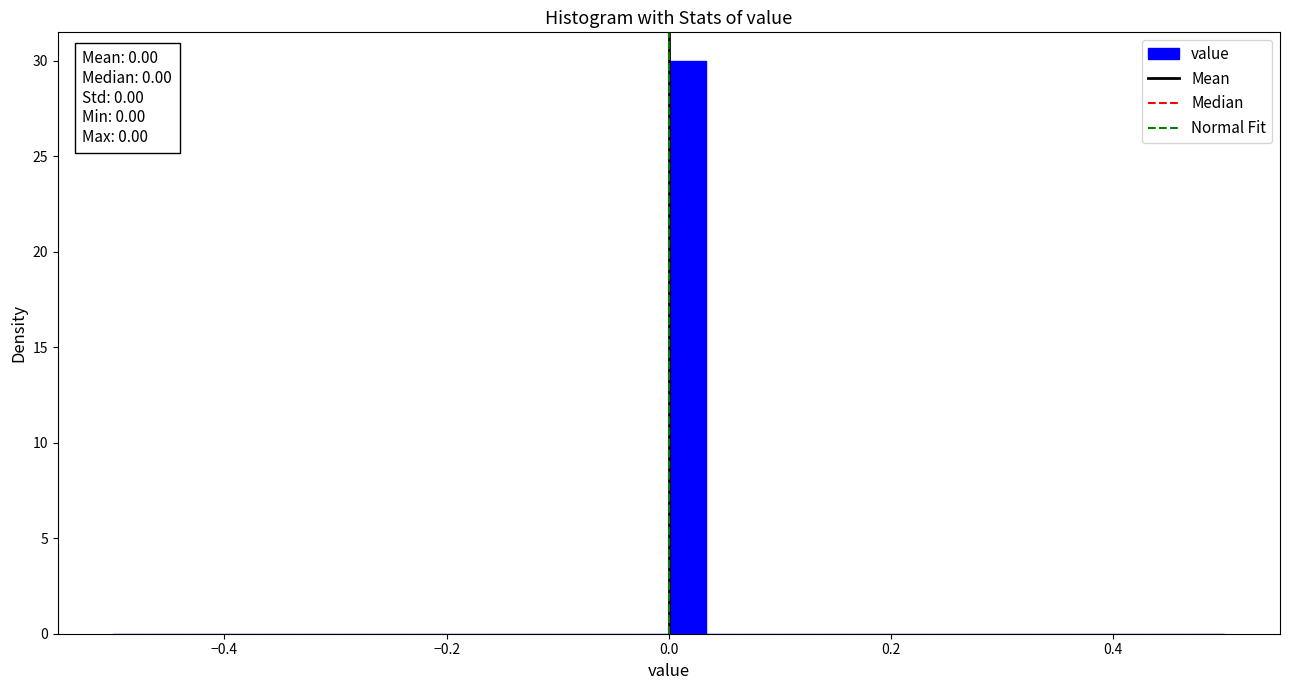

Read against the x-axis, roughly where is the centre of the tallest bar?

0.02